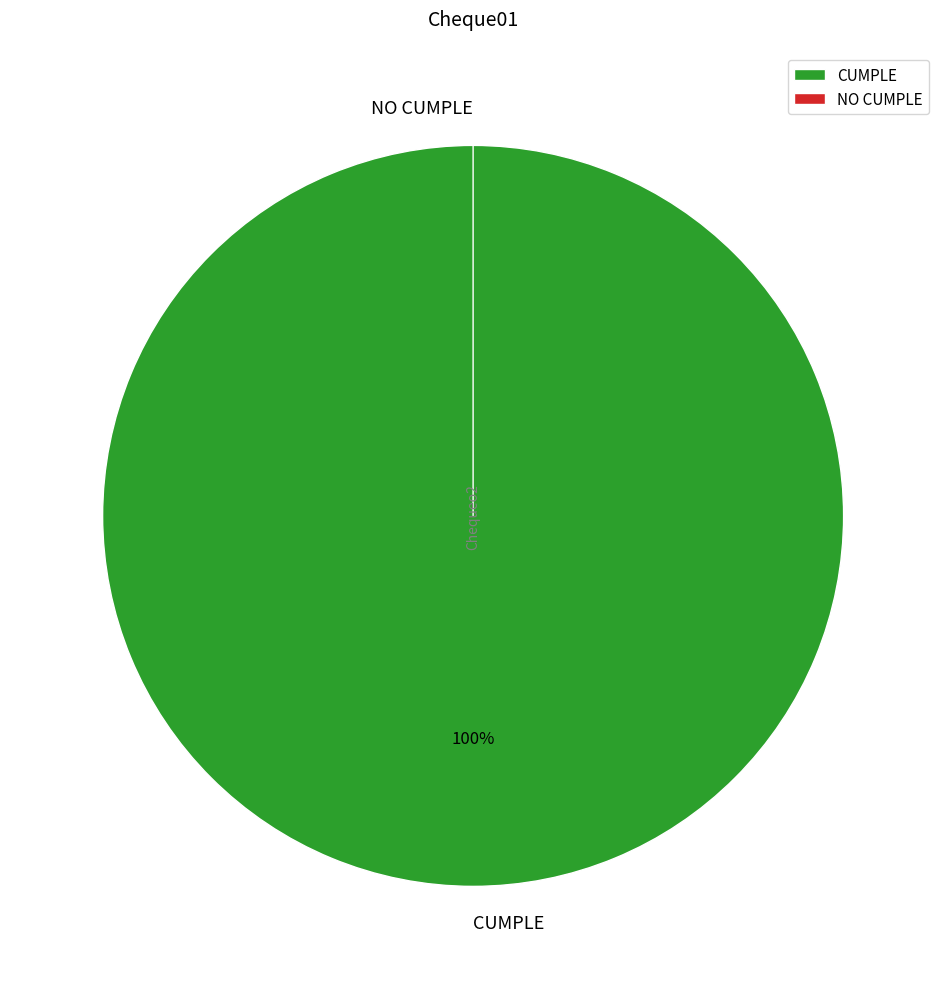

What percentage is the CUMPLE slice, to the nearest percent?

100%